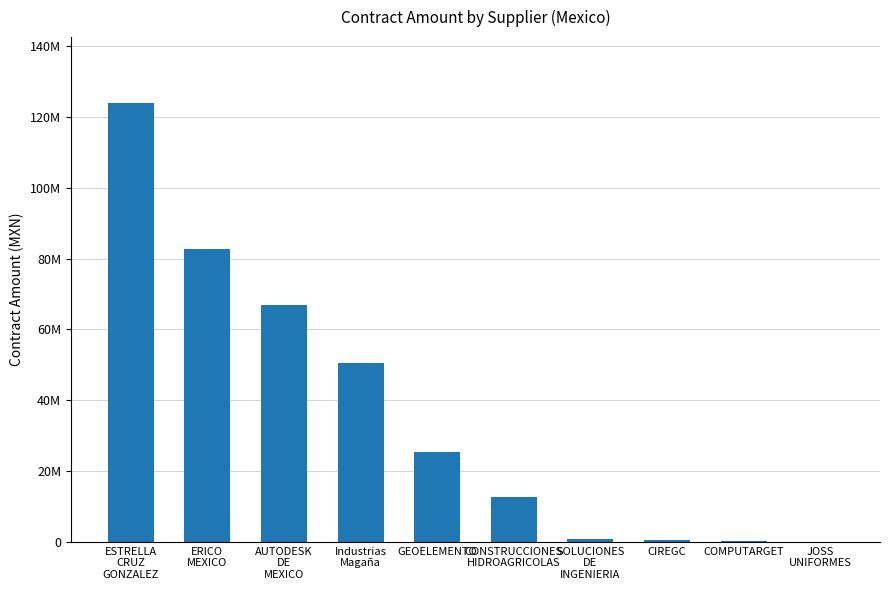

Approximately how many times larger is the value at ESTRELLA
CRUZ
GONZALEZ compared to CIREGC?

281.5